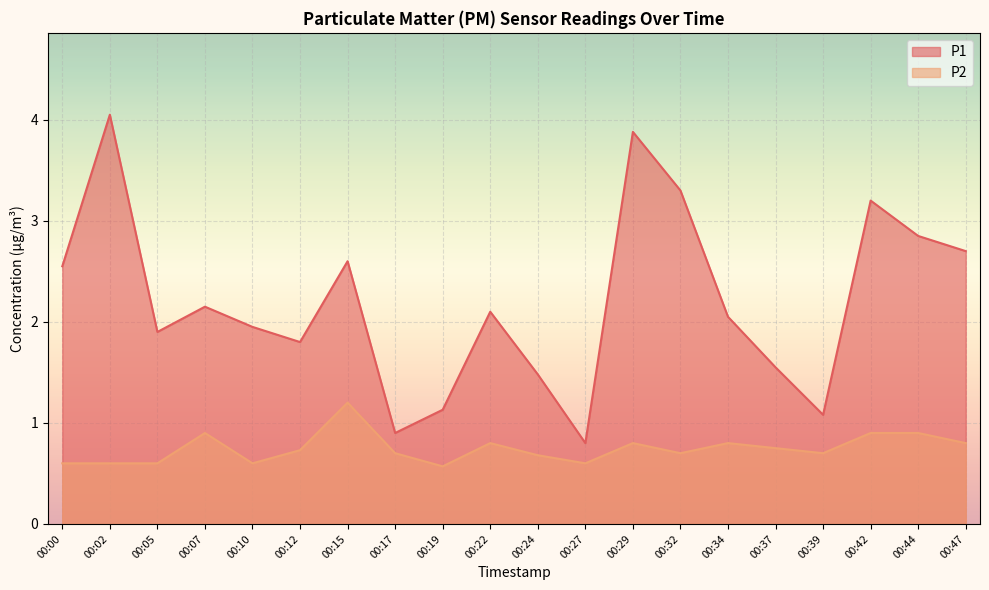

Does the chart display data point markers on the line(s)?

No